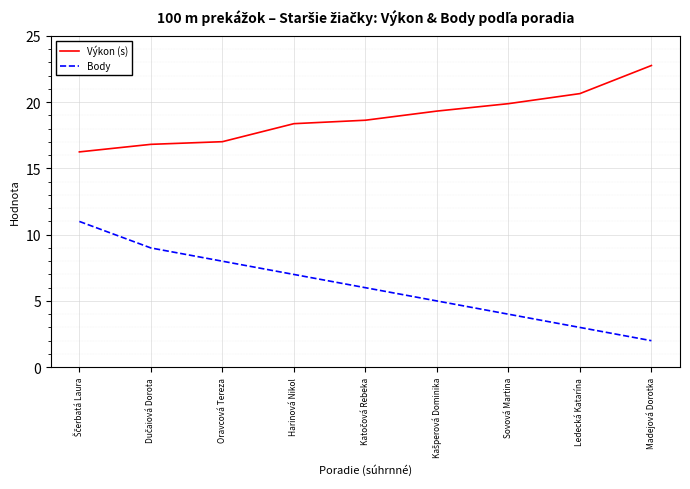

True or false: Výkon (s) and Body cross at least once.

False